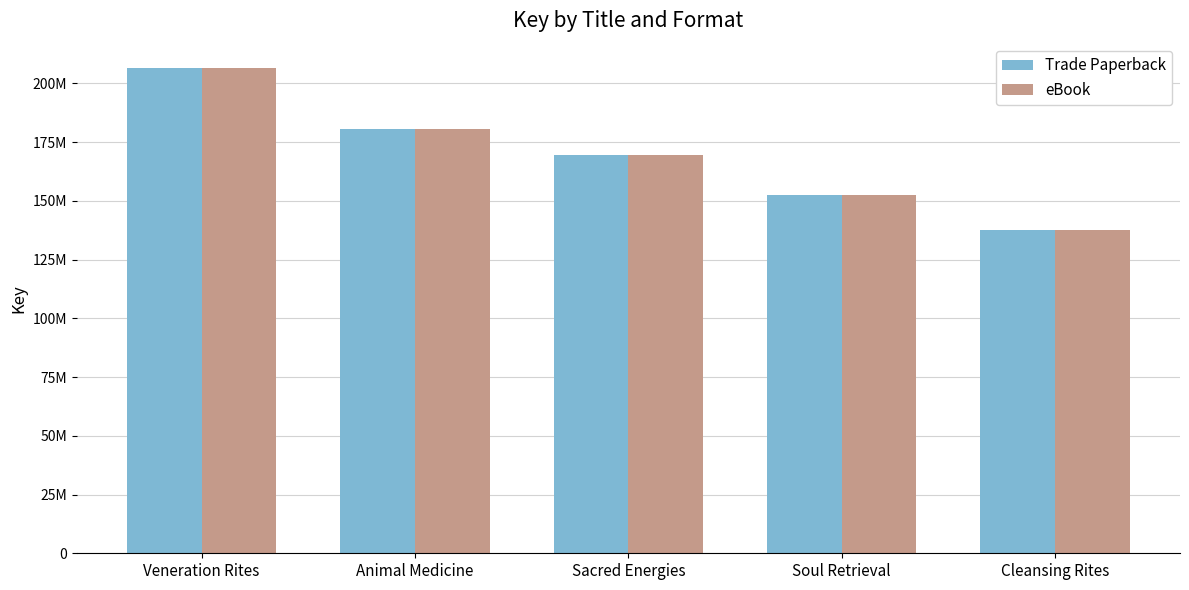

Which label corresponds to the smallest value in the chart?

Cleansing Rites